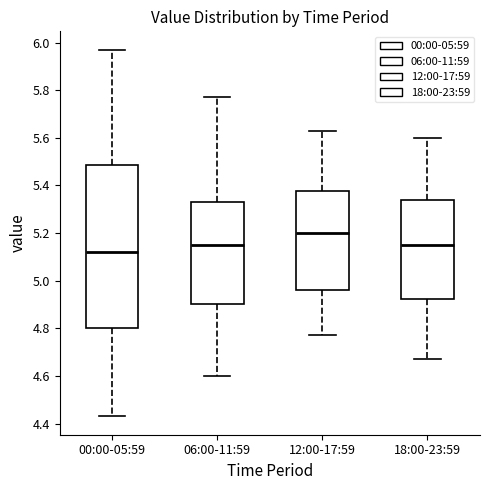

Reading left to right, read every box against the y-axis: the position of its median line, the range the box covers, and the ends of its whiskers. The values are not printed on the chart, so give them approximately, as read against the axis.

00:00-05:59: median 5.12, box 4.80 to 5.48, whiskers 4.44 to 5.98
06:00-11:59: median 5.16, box 4.90 to 5.34, whiskers 4.60 to 5.78
12:00-17:59: median 5.20, box 4.96 to 5.38, whiskers 4.78 to 5.64
18:00-23:59: median 5.16, box 4.92 to 5.34, whiskers 4.68 to 5.60